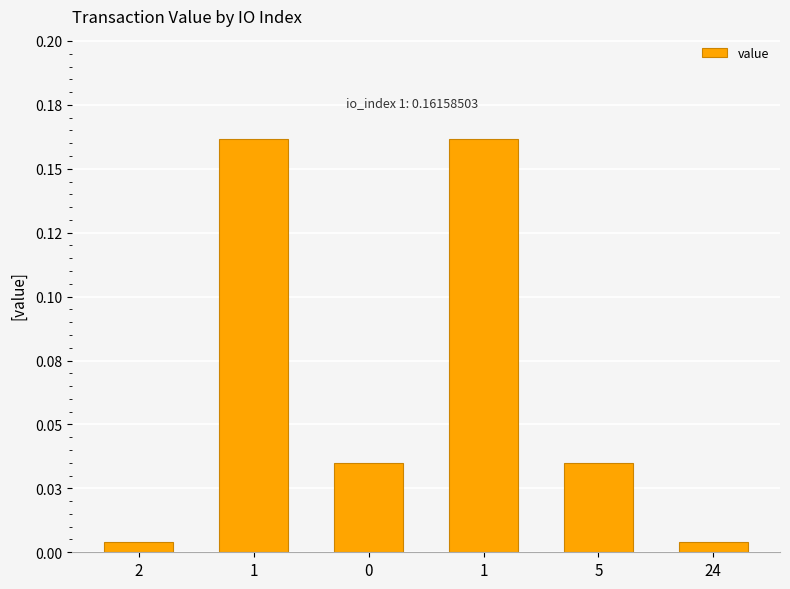

What is the difference between the values at 24 and 1?

0.2